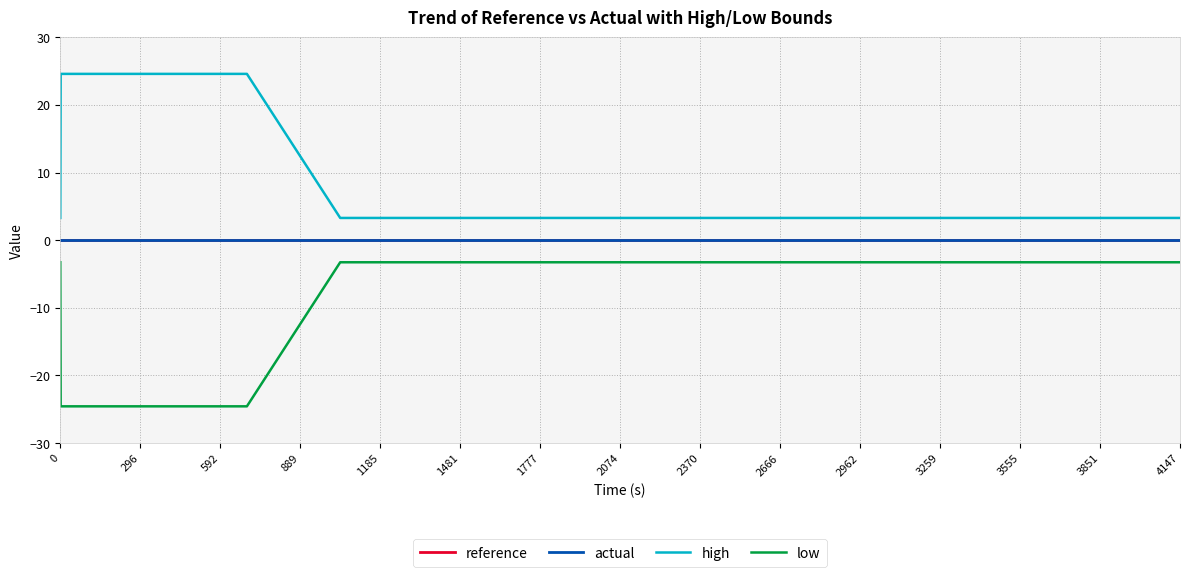

Which series has the largest total across all categories?

high